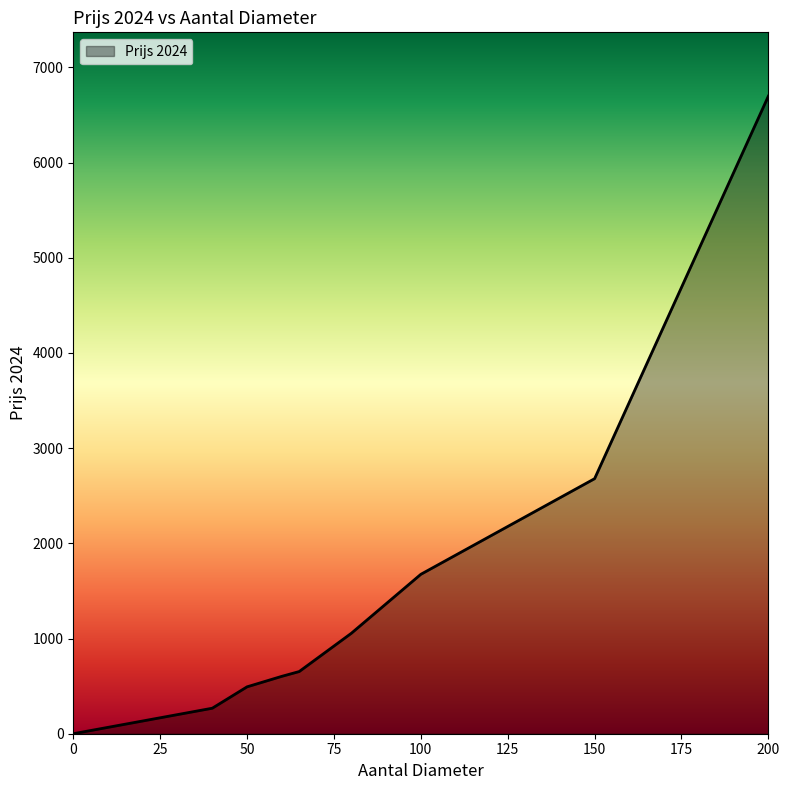

What is the difference between the maximum and minimum values?

6698.0